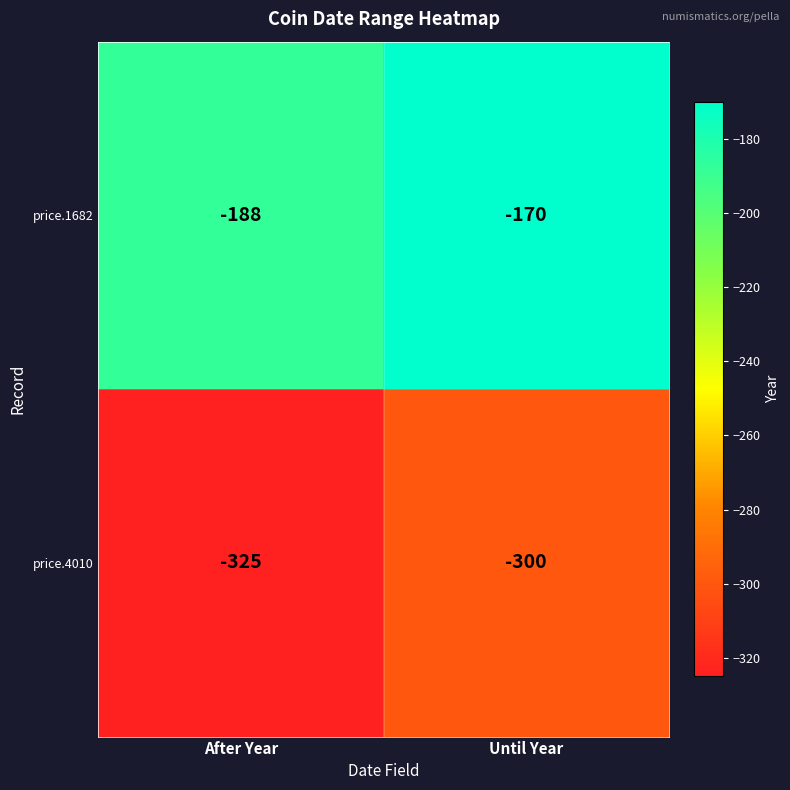

What is the maximum value shown in the chart?

-170